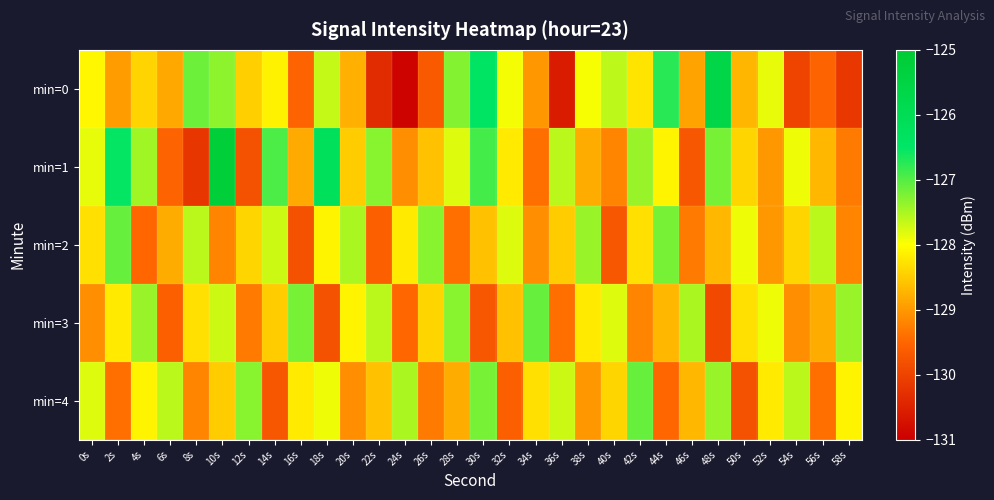

Which series has the largest total across all categories?

min=1